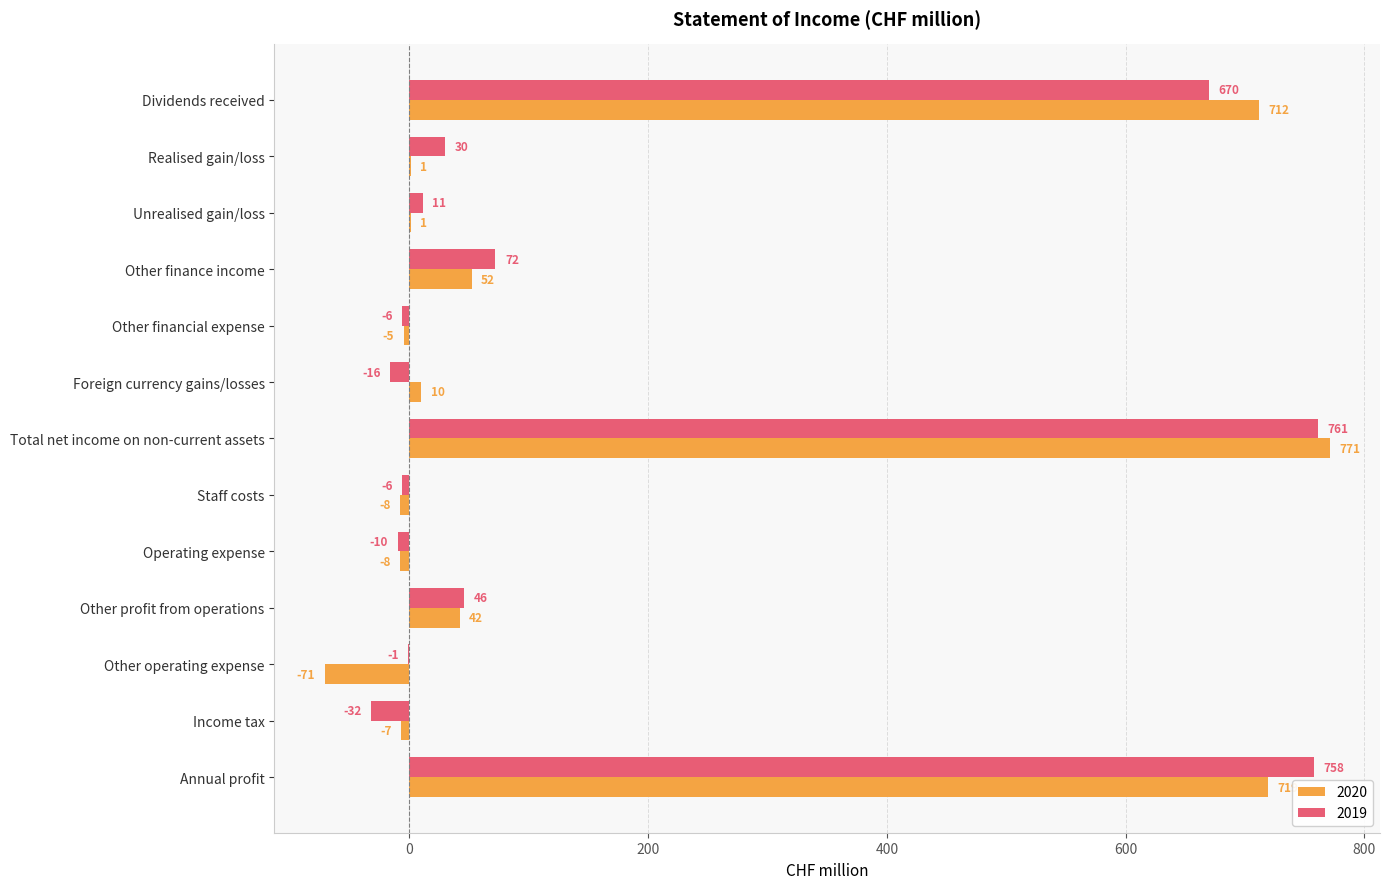

At which label is 2020 closest to 350?

Other finance income